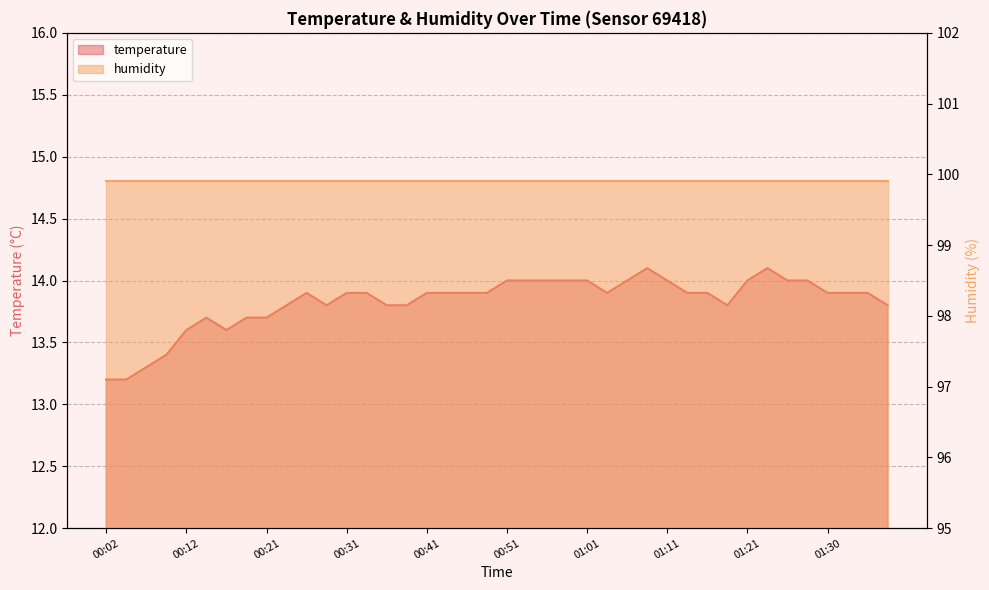

Reading left to right, what are all the values shown in this chart?

13.2	13.2	13.3	13.4	13.6	13.7	13.6	13.7	13.7	13.8	13.9	13.8	13.9	13.9	13.8	13.8	13.9	13.9	13.9	13.9	14.0	14.0	14.0	14.0	14.0	13.9	14.0	14.1	14.0	13.9	13.9	13.8	14.0	14.1	14.0	14.0	13.9	13.9	13.9	13.8